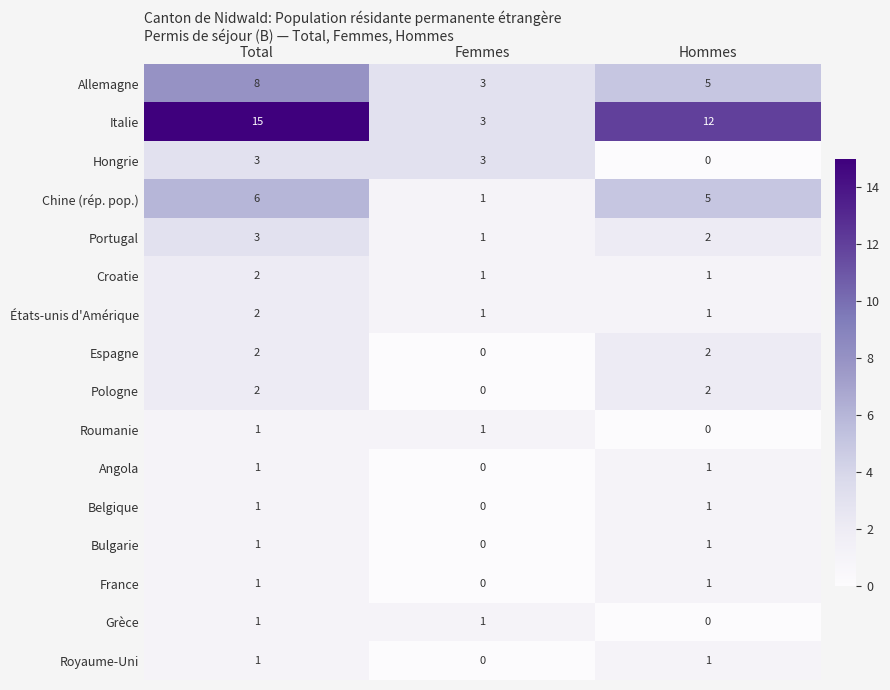

True or false: Bulgarie has a value of 1 at Femmes.

False